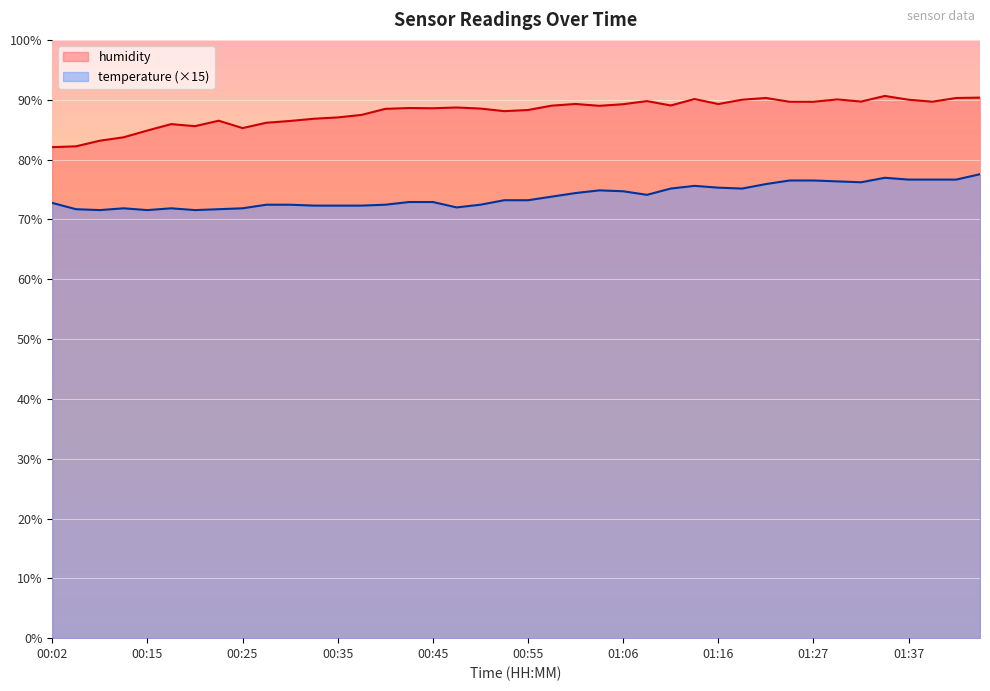

What is the minimum value shown in the chart?

71.5